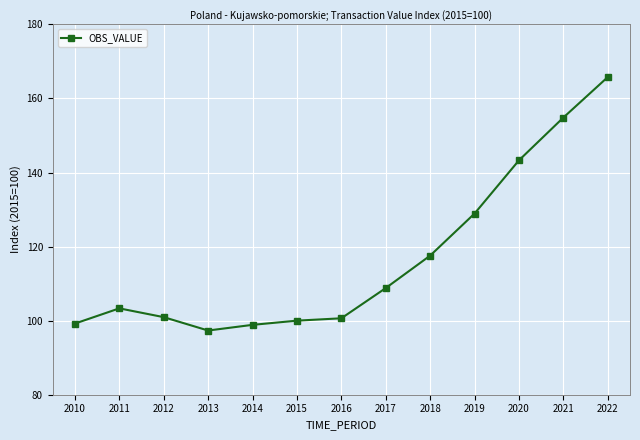

What is the sum of the values at 2011 and 2020?

246.6